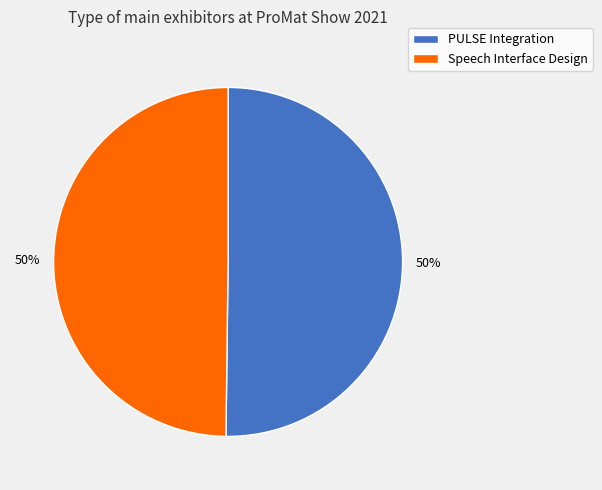

To the nearest percent, what percentage of the pie is PULSE Integration?

50%